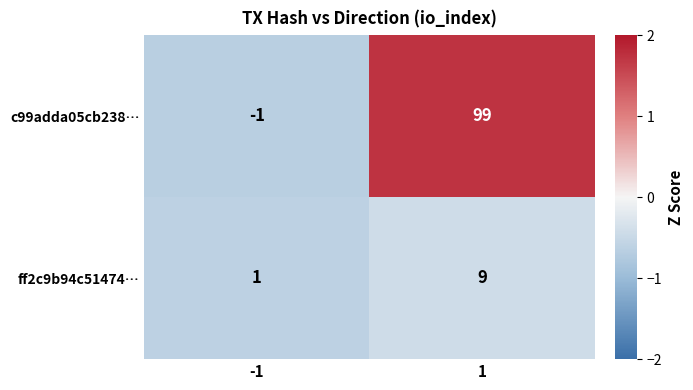

At which category is the sum across all series the highest?

1